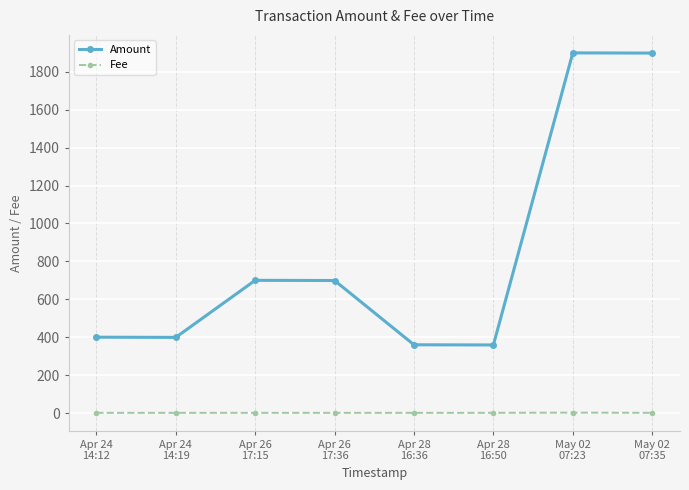

Rank the series by their average value, from highest to lowest.

Amount, Fee